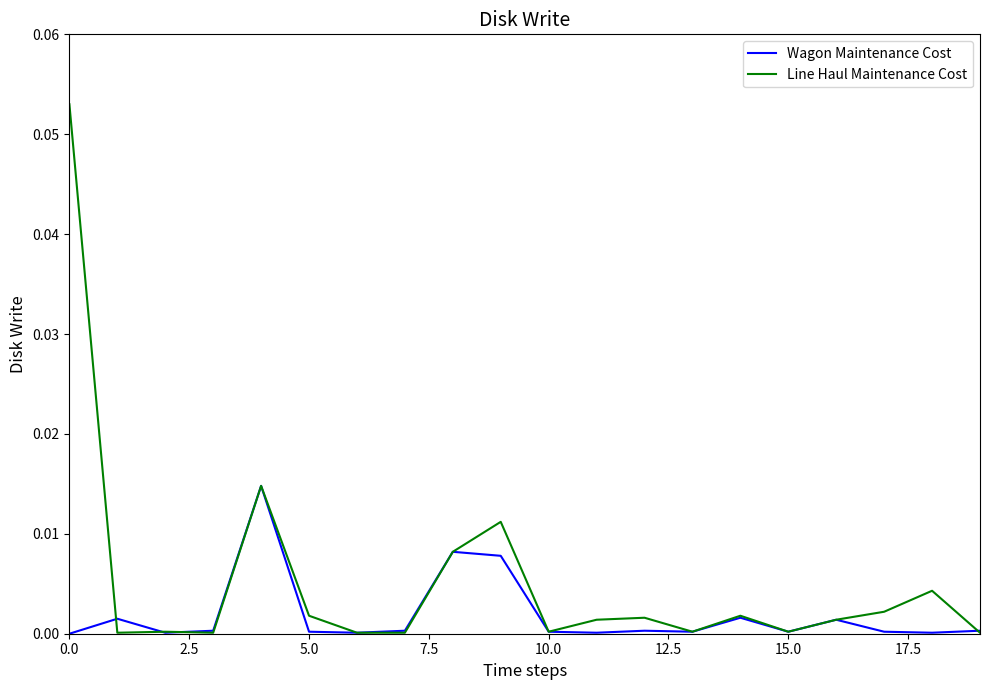

Which series has the widest spread of values?

Line Haul Maintenance Cost